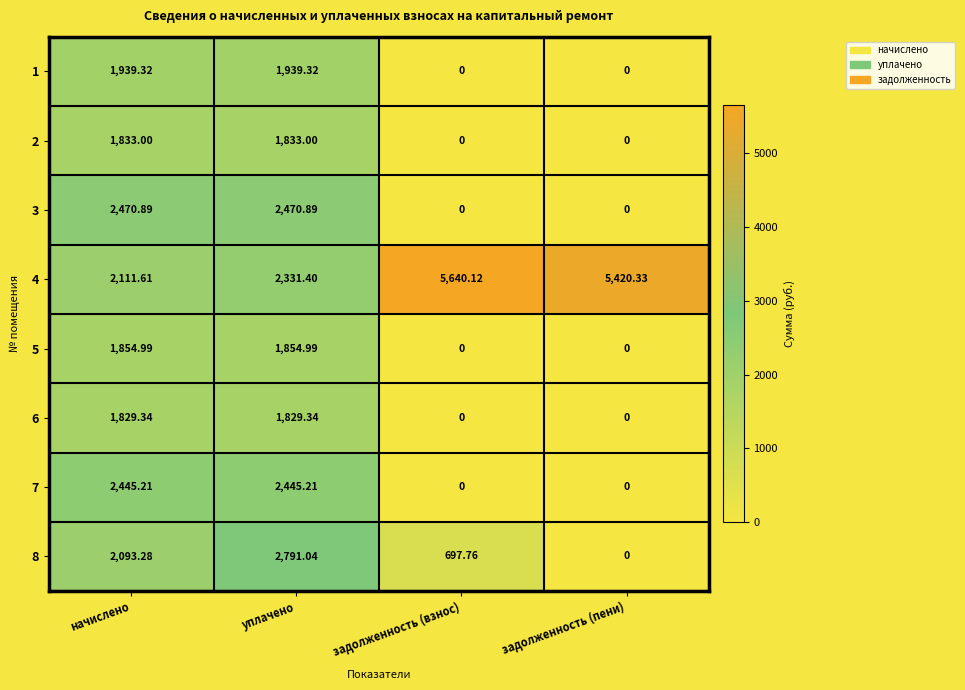

At which category does the chart reach its peak across all series?

задолженность (взнос)